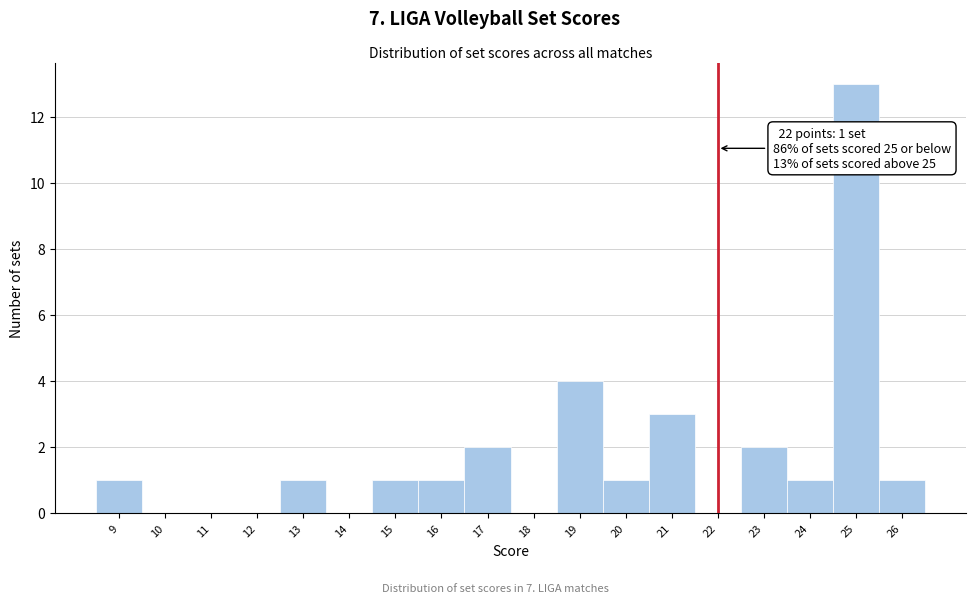

Over which range of the x-axis is the bar tallest?

24.5 to 25.5